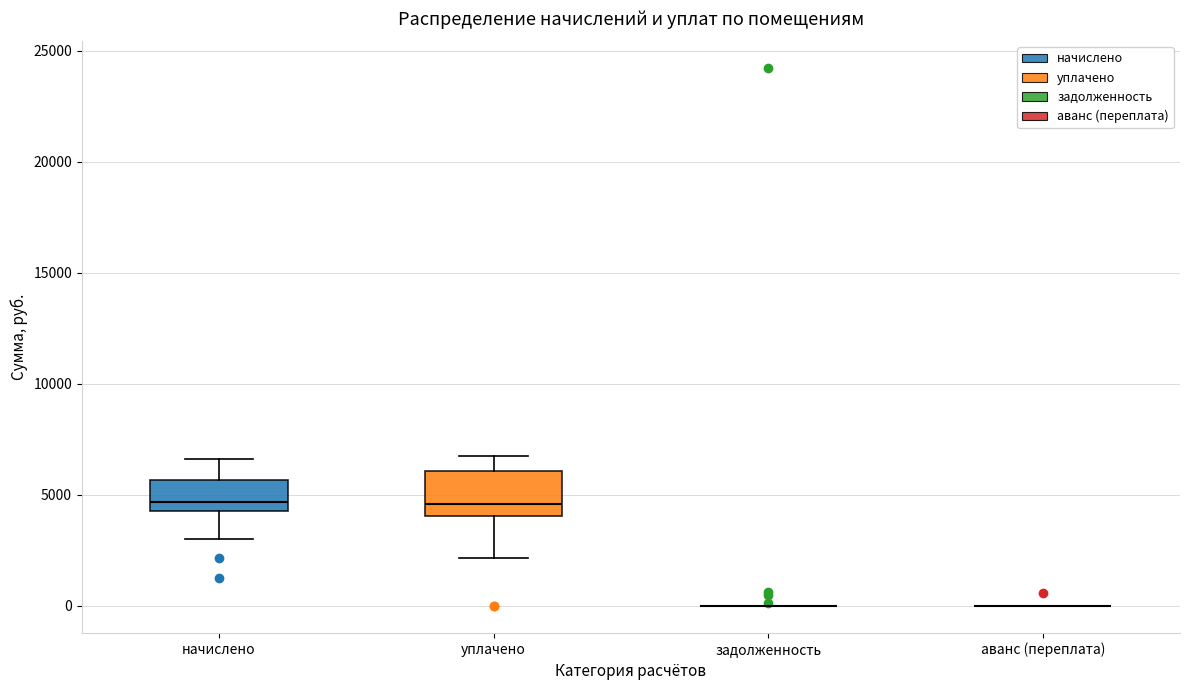

Reading left to right, read every box against the y-axis: the position of its median line, the range the box covers, and the ends of its whiskers. The values are not printed on the chart, so give them approximately, as read against the axis.

начислено: median 4500 (just above the box's lower edge), box 4500 to 5500, whiskers 3000 to 6500
уплачено: median 4500, box 4000 to 6000, whiskers 2000 to 6500
задолженность: box collapsed to a line at 0, whiskers 0 to 0
аванс (переплата): box collapsed to a line at 0, whiskers 0 to 0